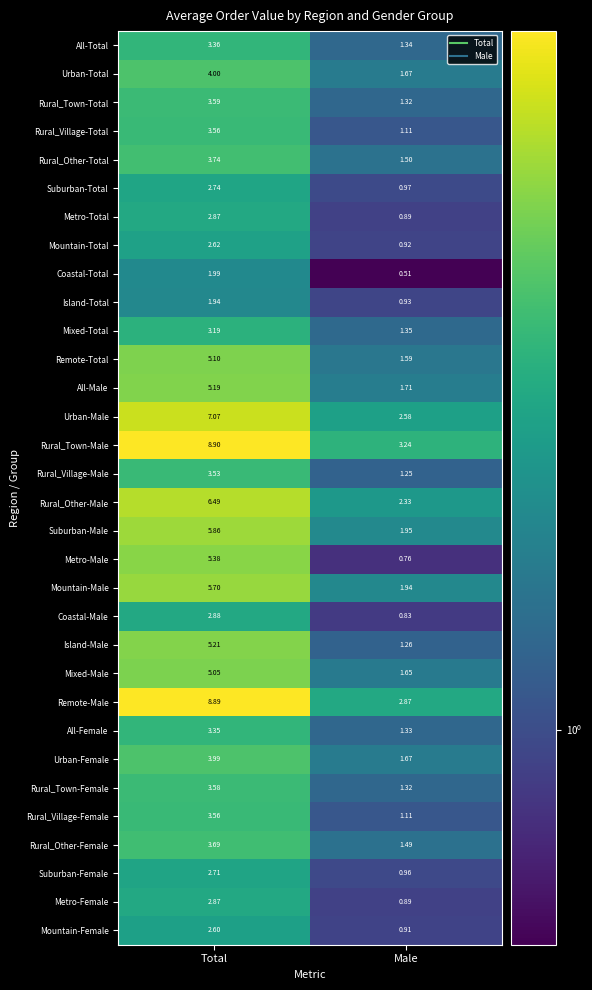

Between Total and Male, which series saw the biggest shift?

Remote-Male